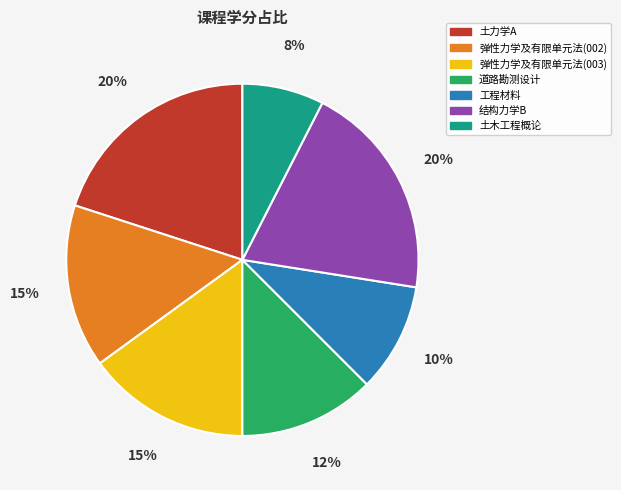

Combined, do 弹性力学及有限单元法(003) and 土力学A account for over 50%?

No